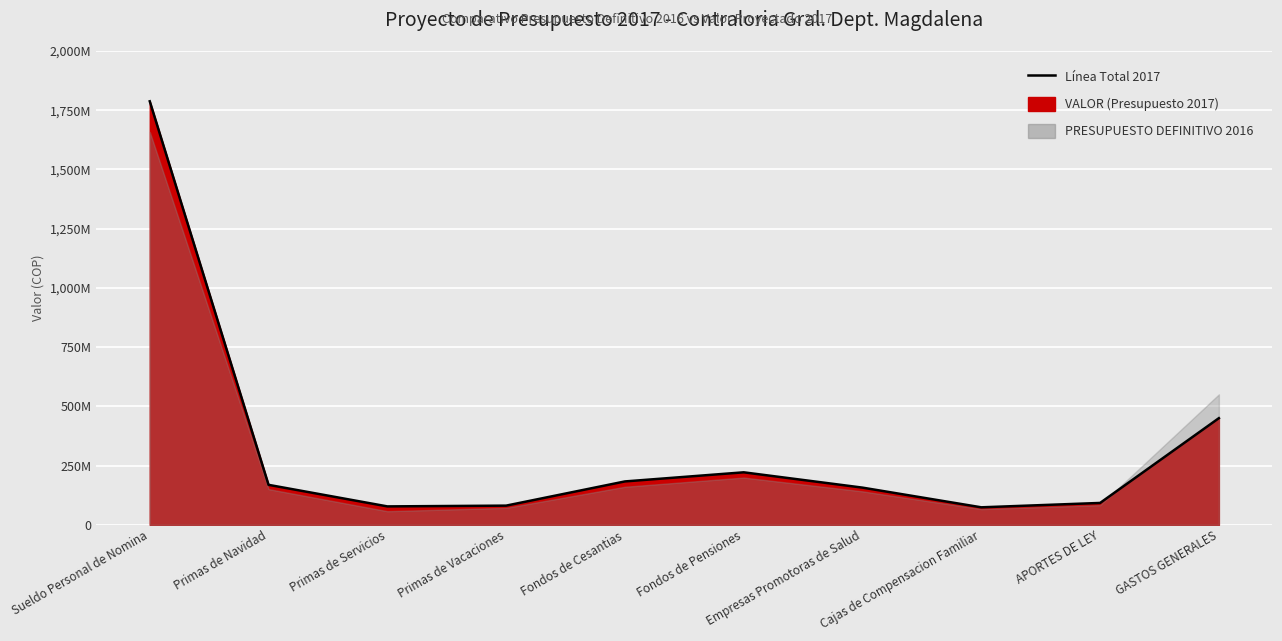

What is the difference between the second highest and minimum values?

376330428